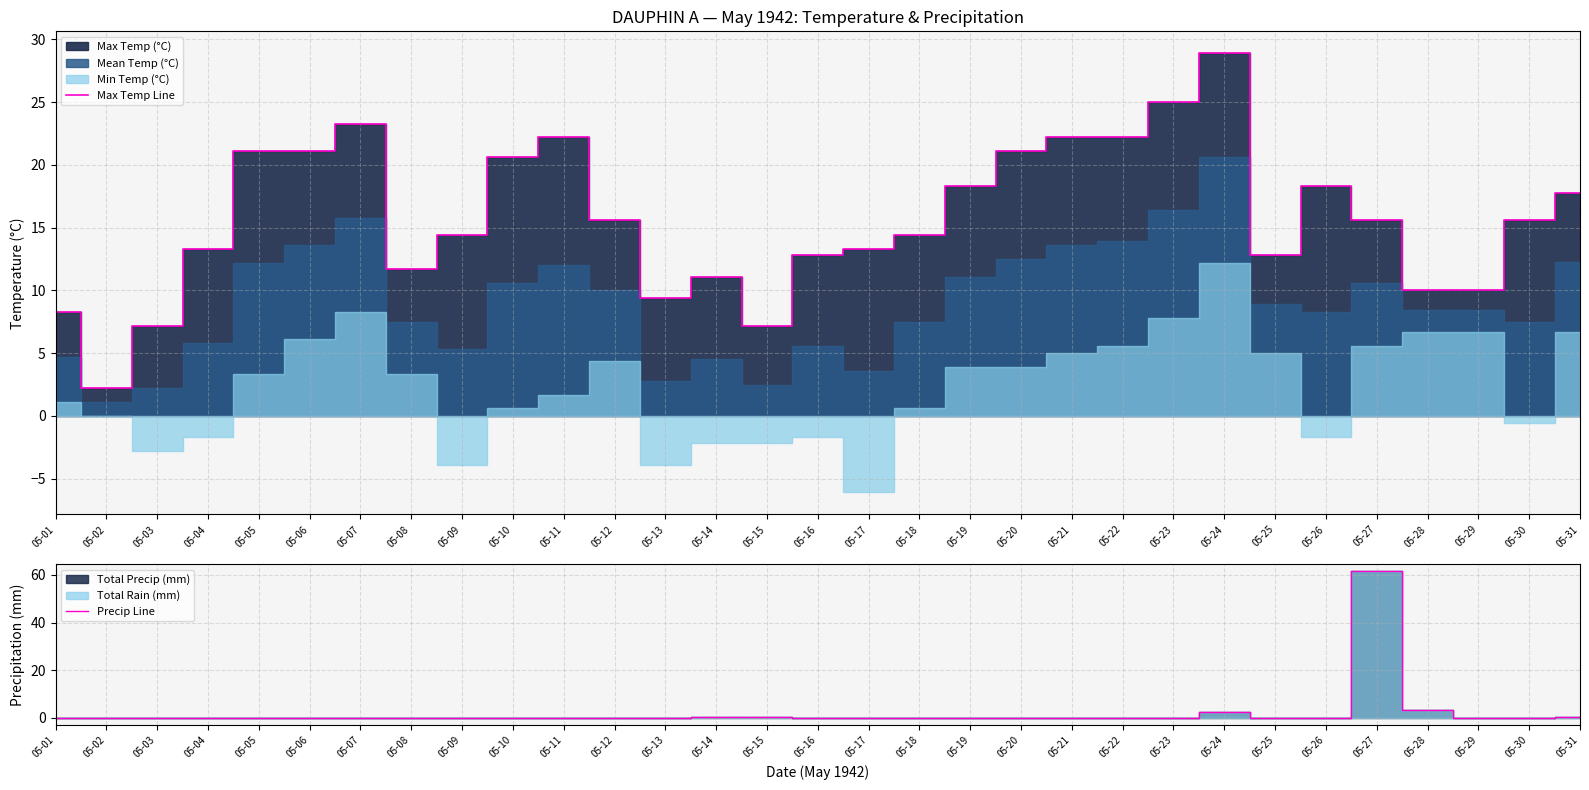

True or false: Precip Line has a value of 0.0 at 05-18.

True